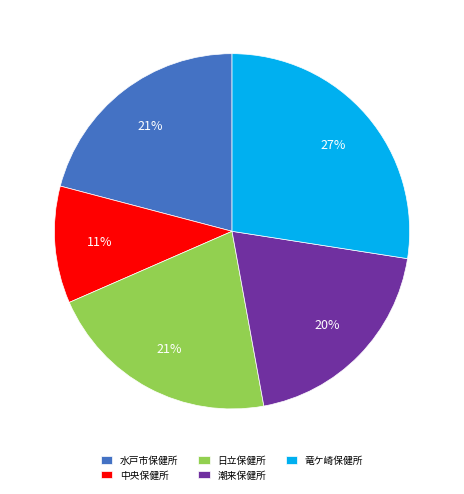

Does 竜ケ崎保健所 account for over 50% of the chart?

No